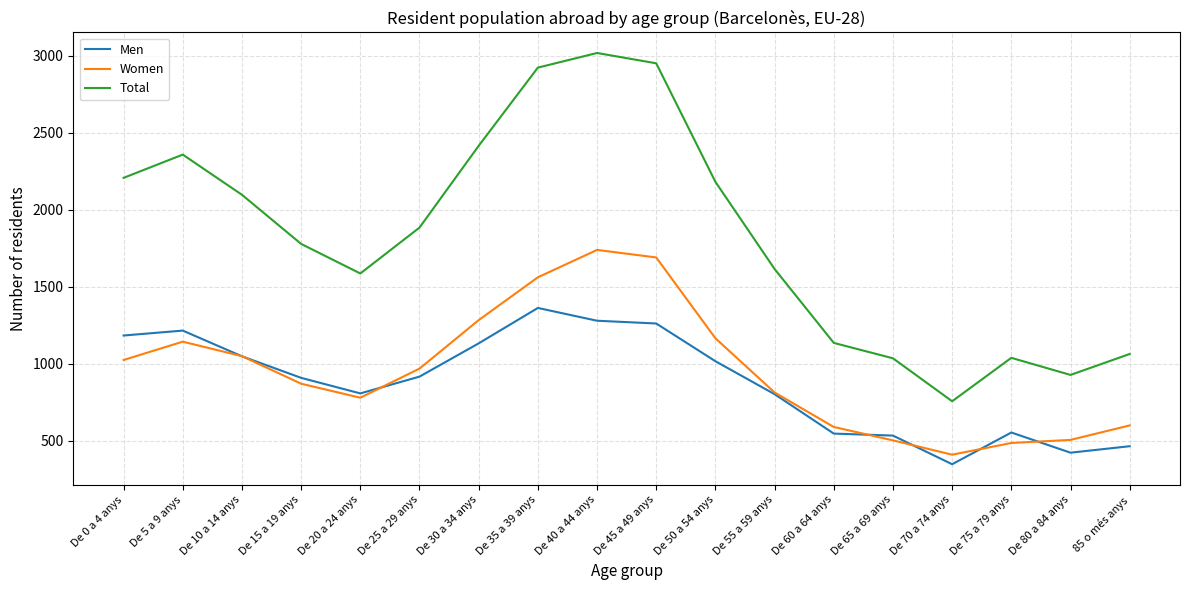

Is the value of Men at De 20 a 24 anys greater than the value of Women at De 20 a 24 anys?

Yes